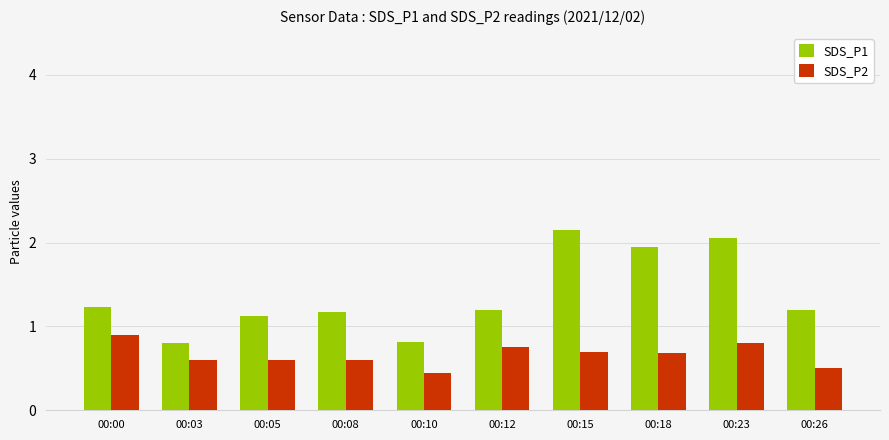

Rank the series by their maximum value, from highest to lowest.

SDS_P1, SDS_P2